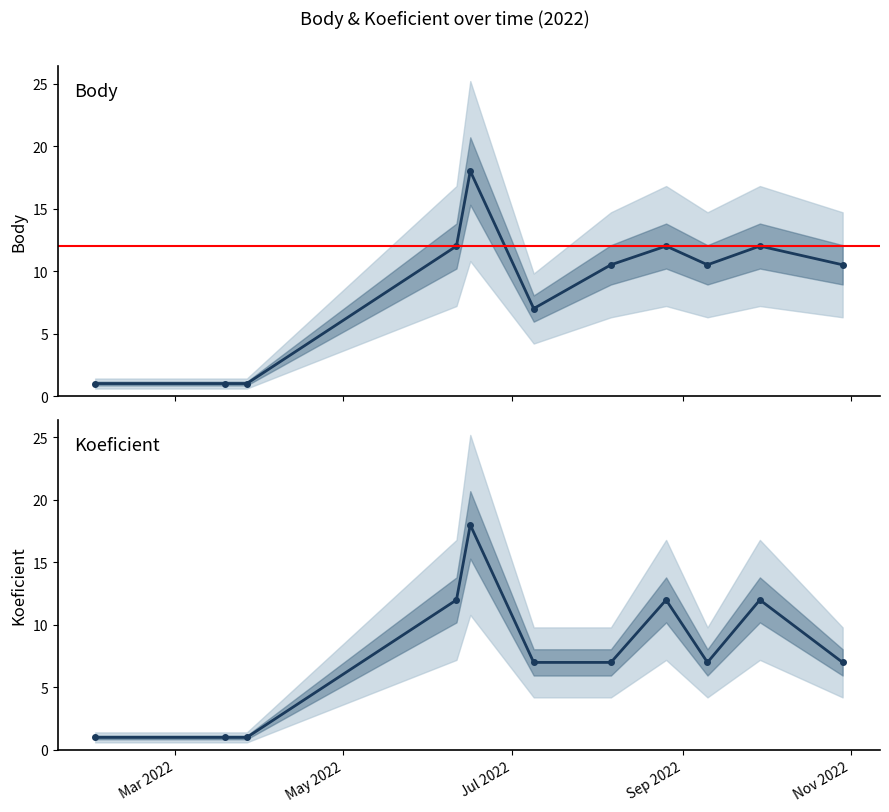

What is the value of the Koeficient point at the 10th from the left?

12.0